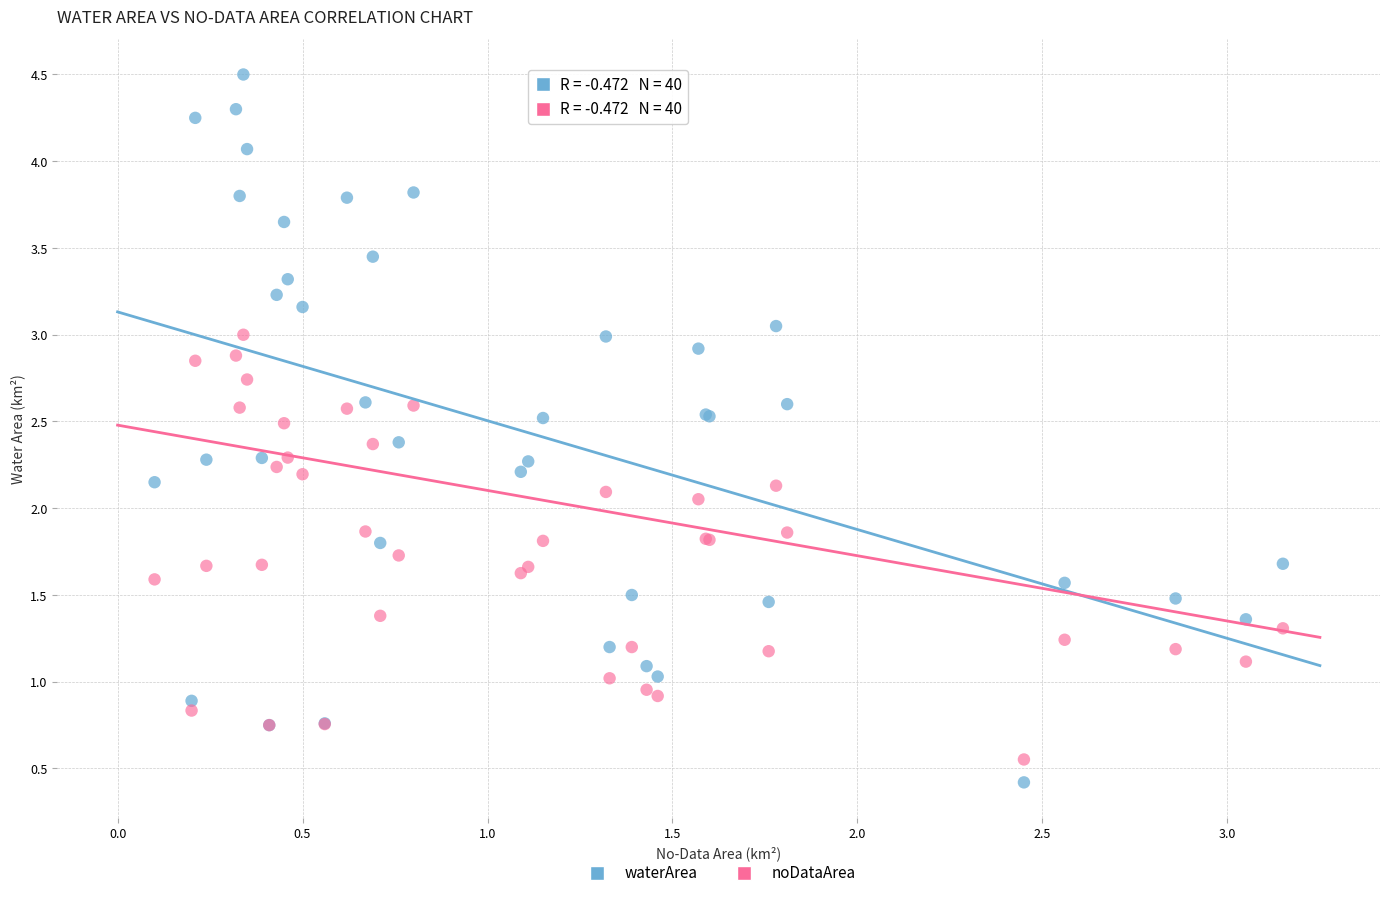

Which series has the largest Y range (max minus min)?

waterArea